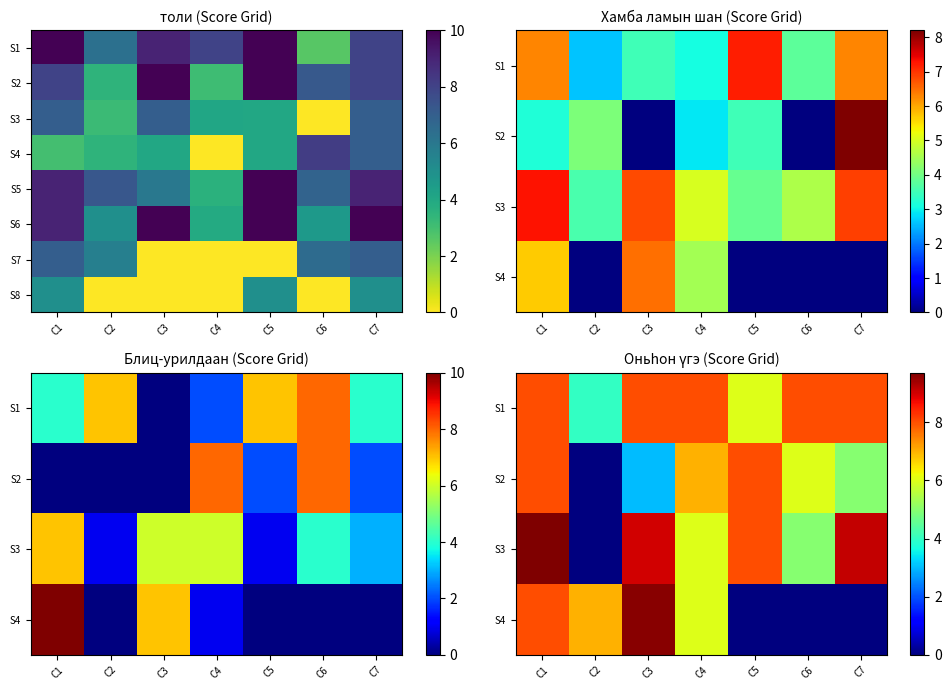

How many positive values does the S7 series have?

4